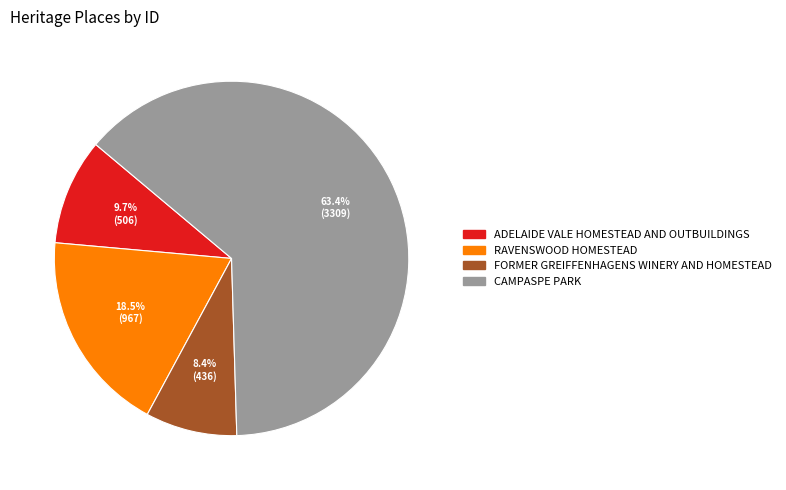

To the nearest percent, what is the average slice percentage?

25%